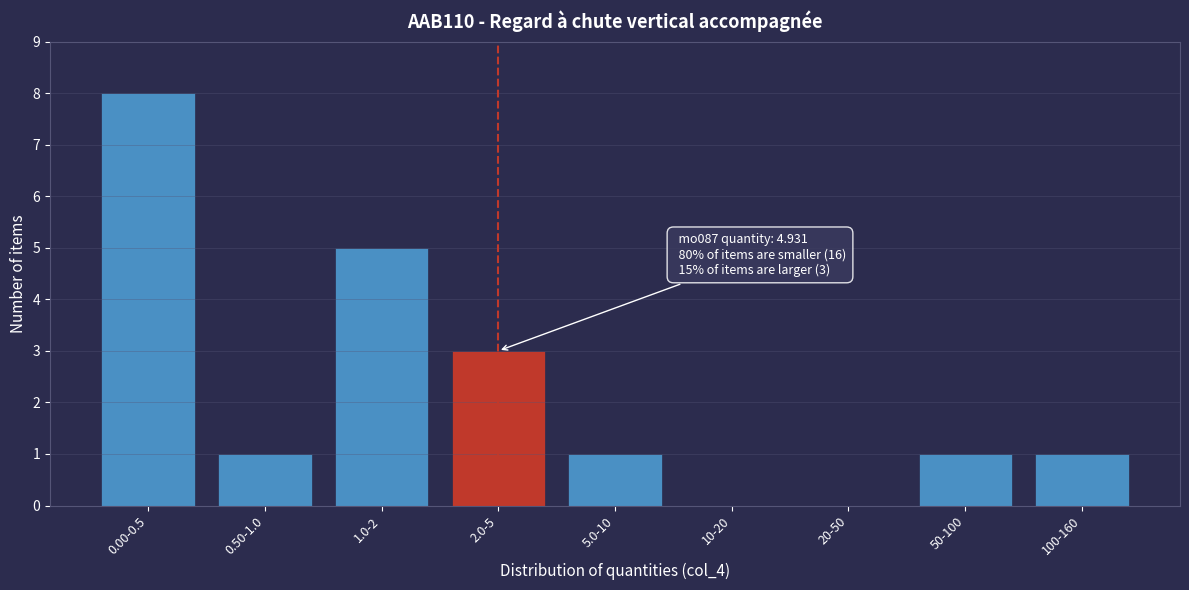

Reading left to right, extract all data points from this chart.

0.00-0.5=8	0.50-1.0=1	1.0-2=5	2.0-5=3	5.0-10=1	10-20=0	20-50=0	50-100=1	100-160=1